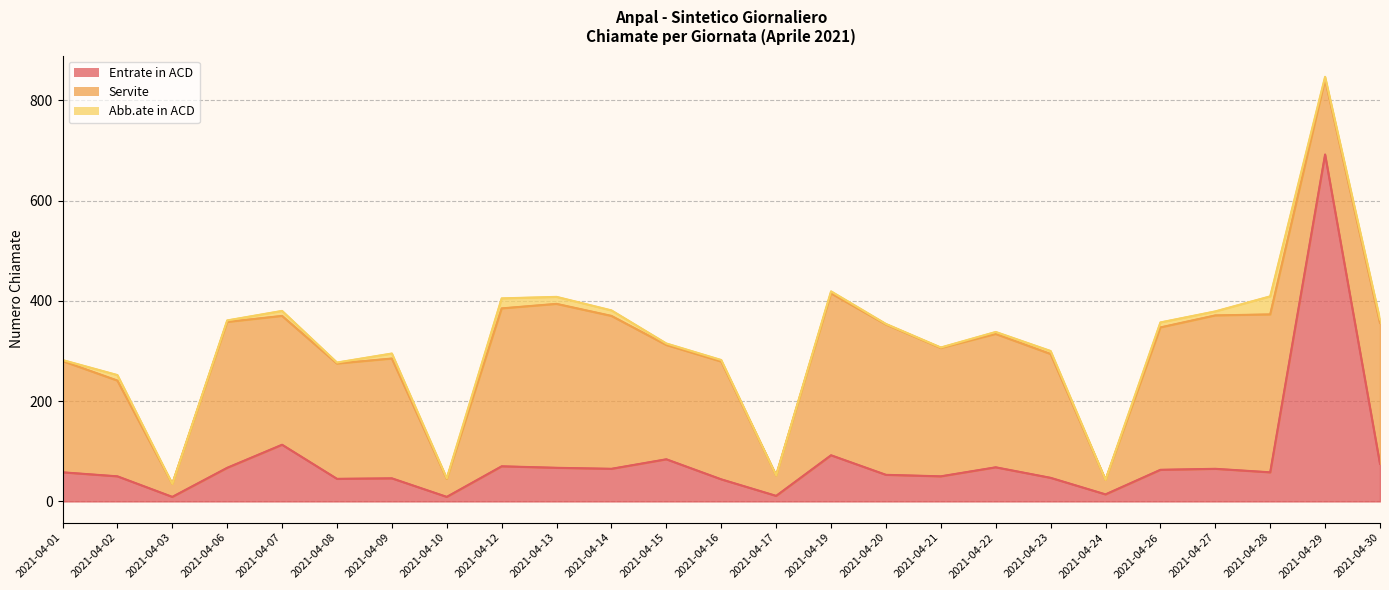

What is the lowest value of the Servite (line) series?

35